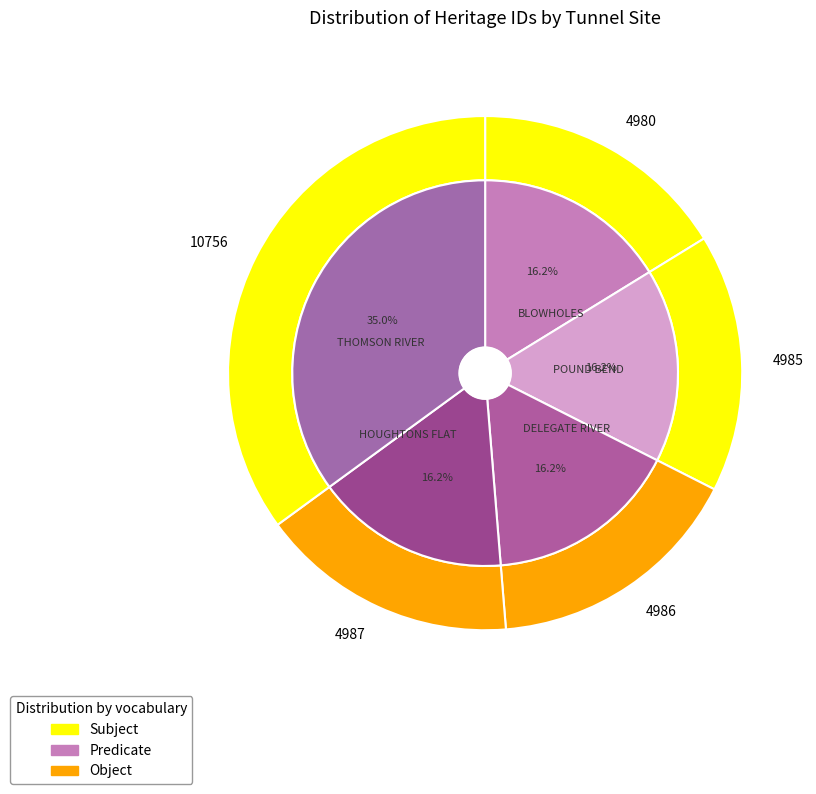

Does BLOWHOLES GOLD DIVERSION TUNNEL account for over 50% of the chart?

No